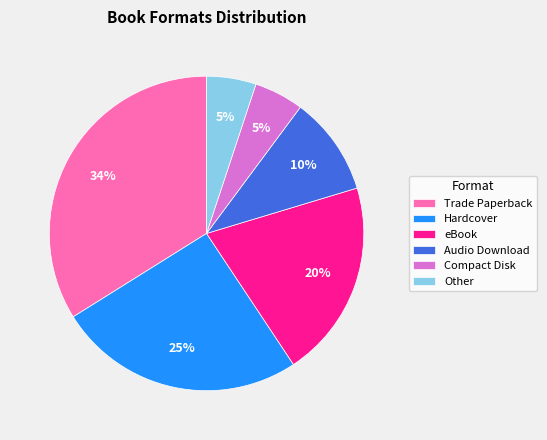

How many slices are in this pie chart?

6